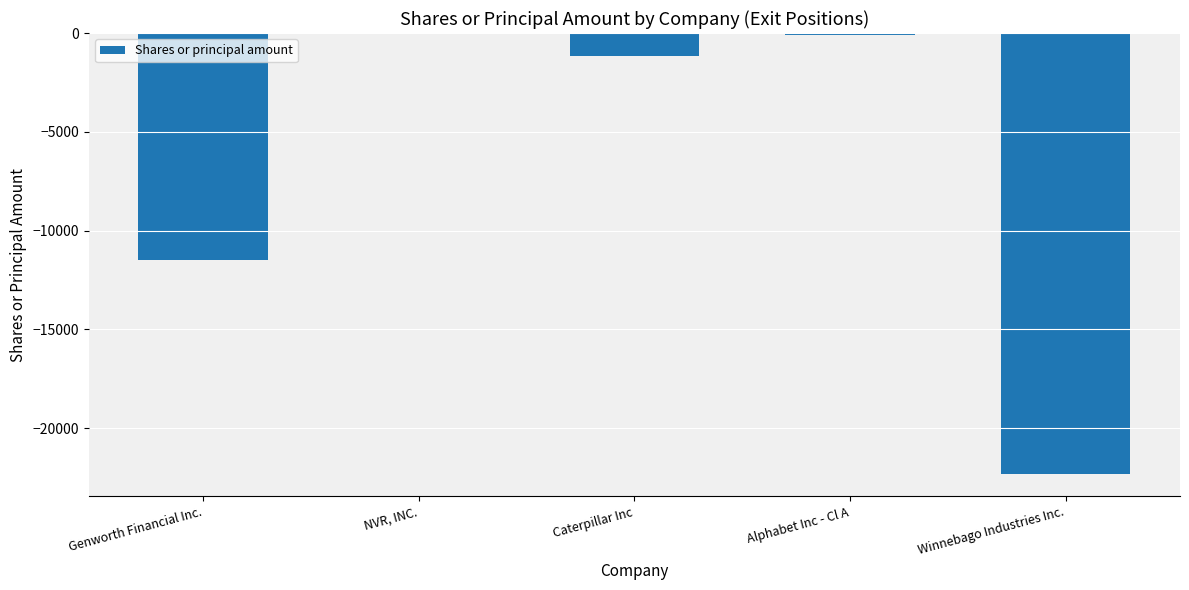

True or false: the data shows -5783 at Winnebago Industries Inc..

False